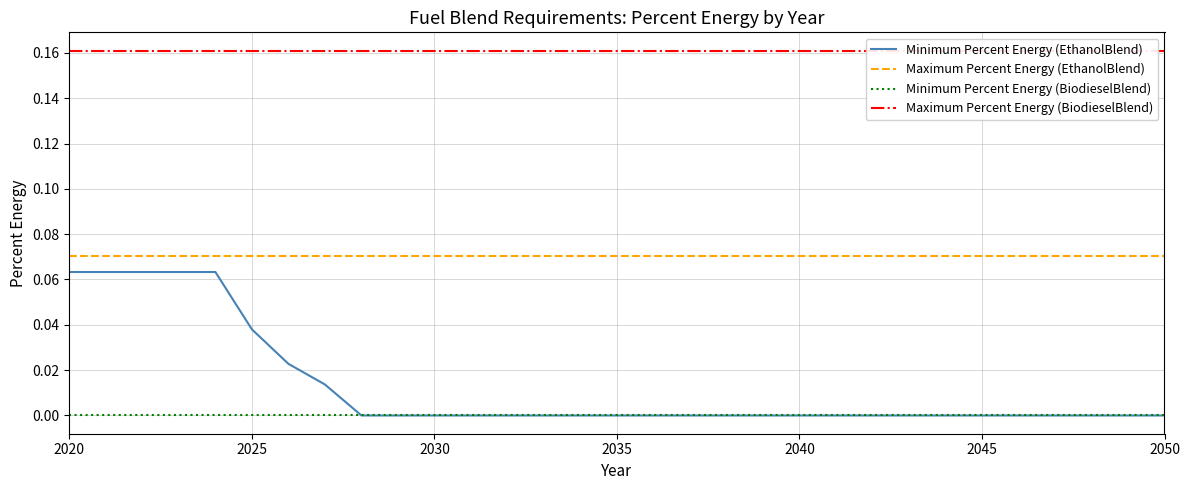

What are all the series names shown in the legend?

Minimum Percent Energy (EthanolBlend), Maximum Percent Energy (EthanolBlend), Minimum Percent Energy (BiodieselBlend), Maximum Percent Energy (BiodieselBlend)